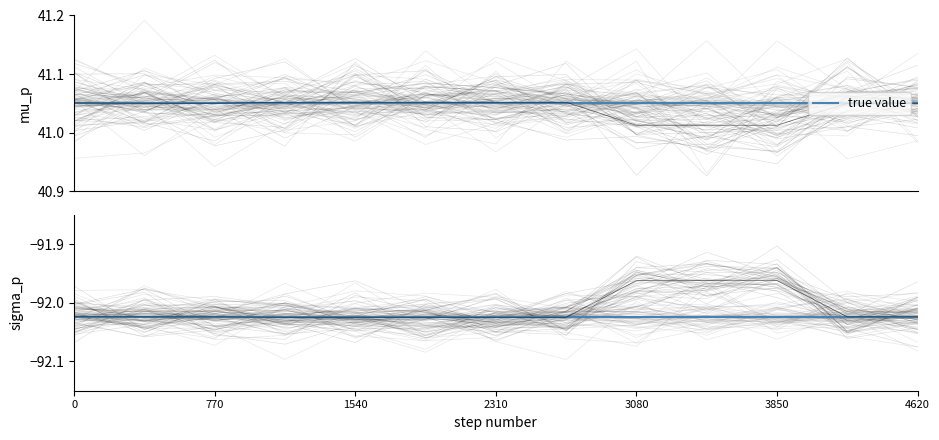

What is the value of the latitude point at the 1st from the left?

41.1